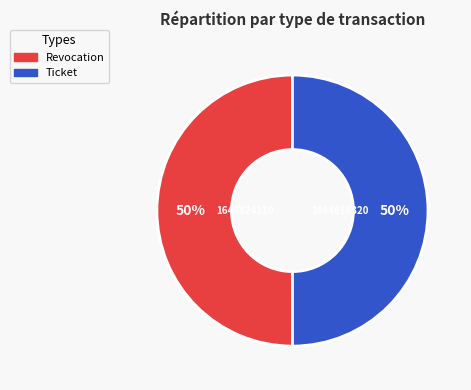

How many slices are in this pie chart?

2